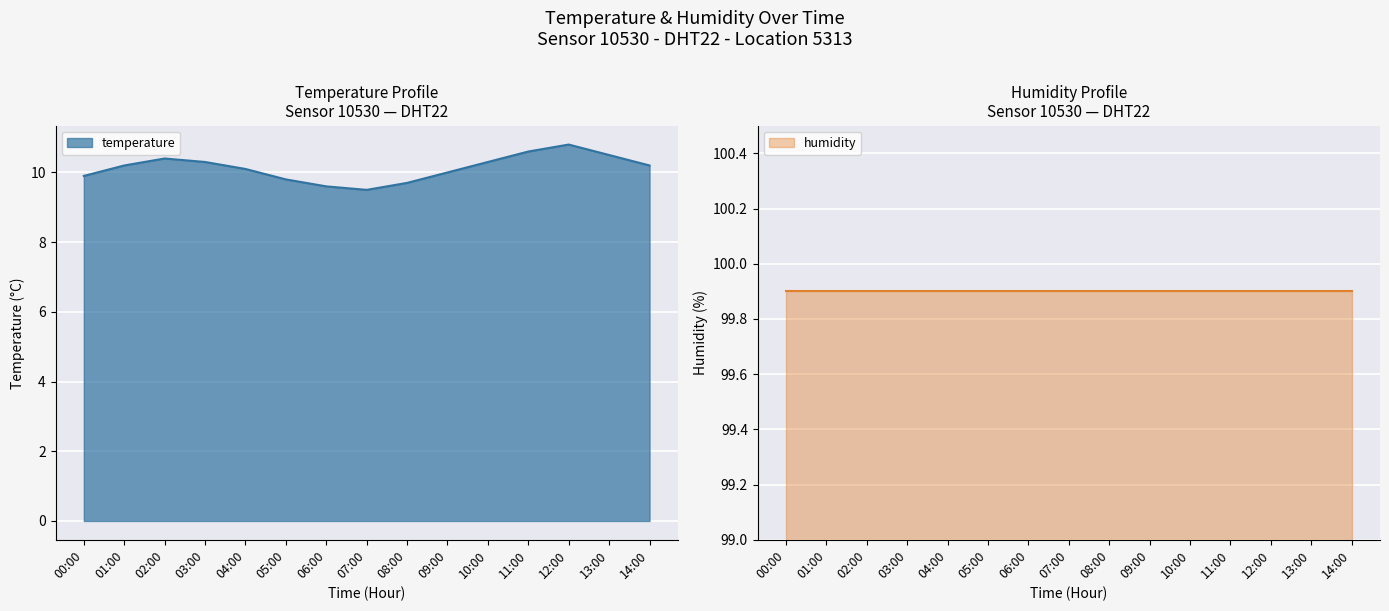

What value does the data have at 07:00?

9.5